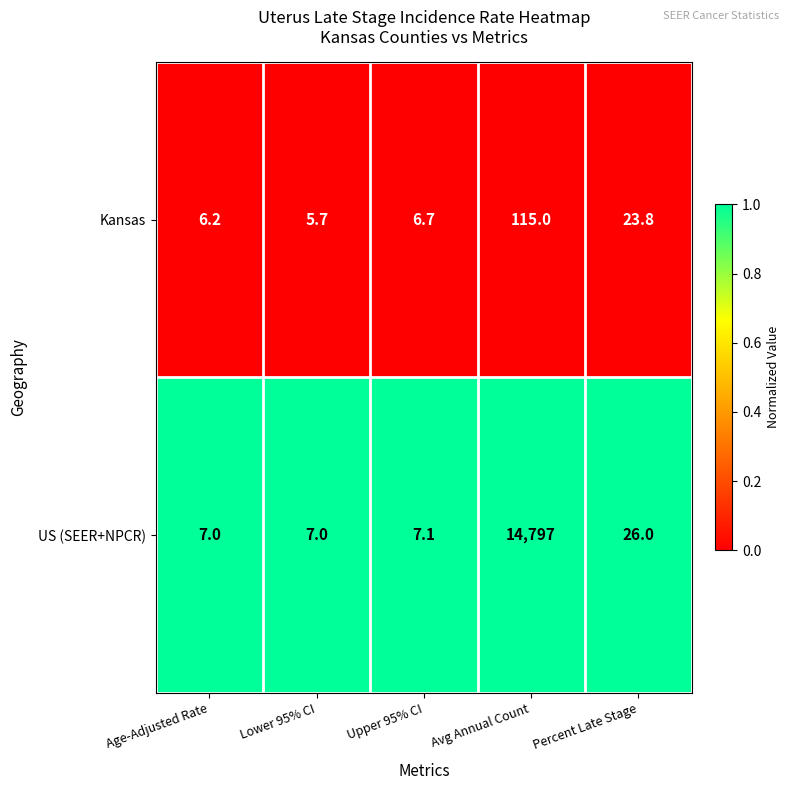

Reading right to left, what are all the values shown in this chart?

Kansas: Percent Late Stage=23.8	Avg Annual Count=115.0	Upper 95% CI=6.7	Lower 95% CI=5.7	Age-Adjusted Rate=6.2
US (SEER+NPCR): Percent Late Stage=26.0	Avg Annual Count=14797.0	Upper 95% CI=7.1	Lower 95% CI=7.0	Age-Adjusted Rate=7.0